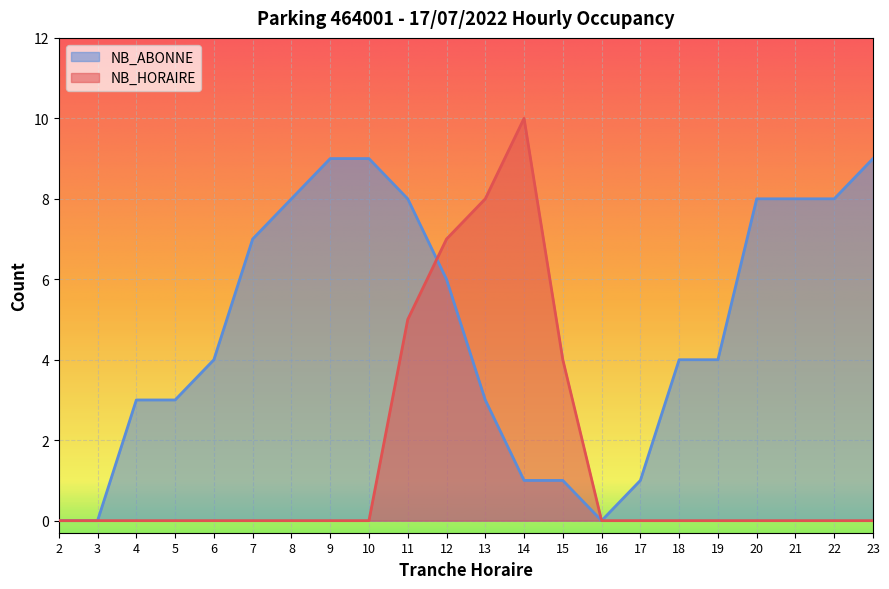

At which category is the sum across all series the highest?

11